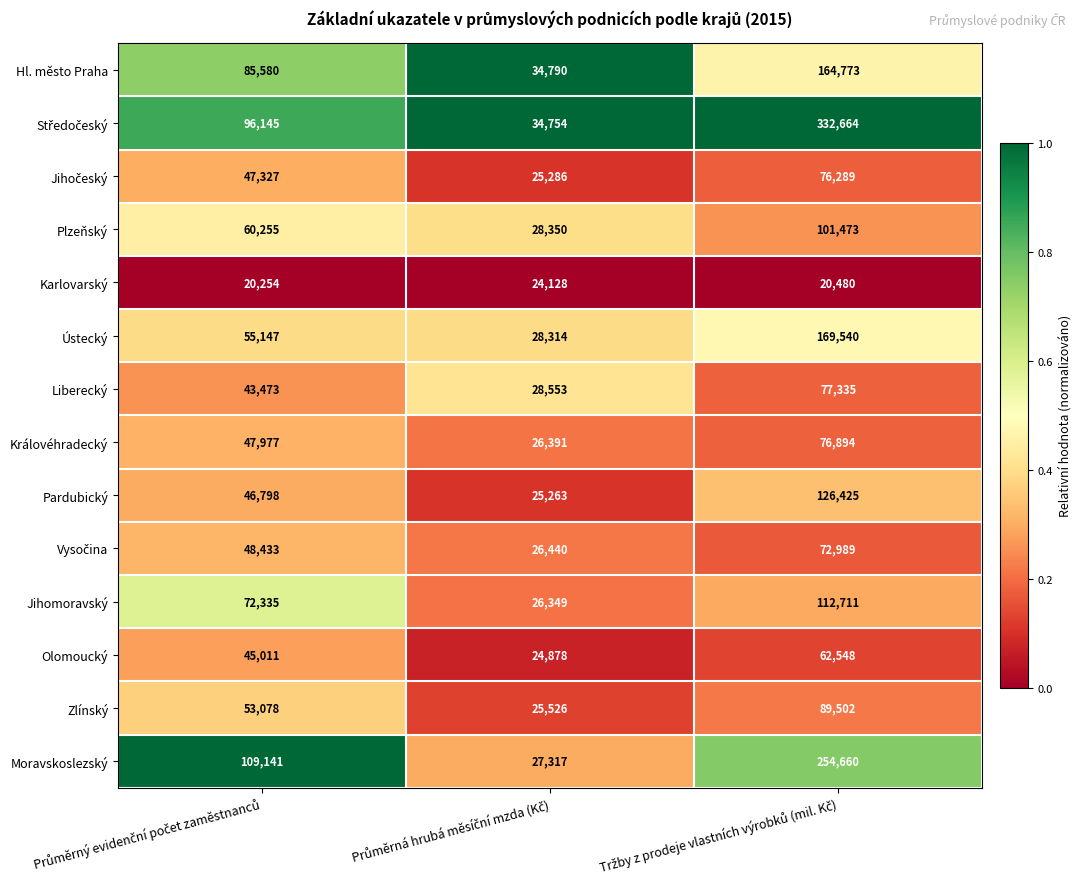

What is the average value of the Moravskoslezský series?

130373